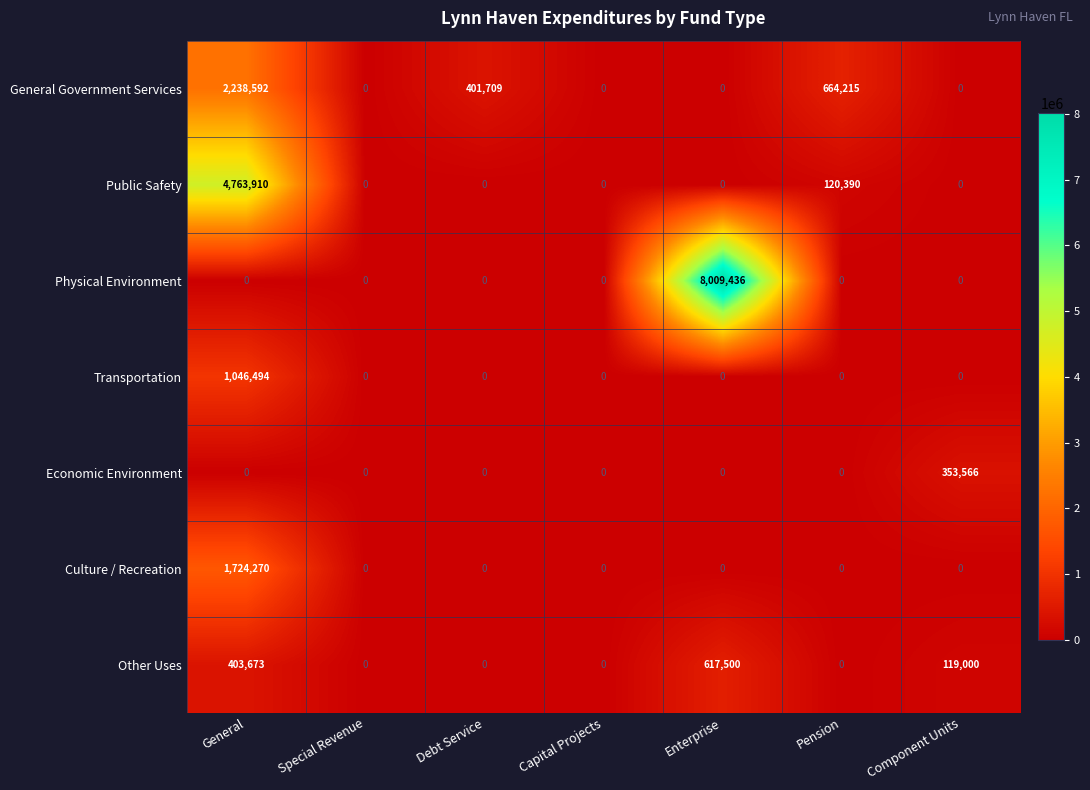

List the series in order of their peak value, highest first.

Physical Environment, Public Safety, General Government Services, Culture / Recreation, Transportation, Other Uses, Economic Environment